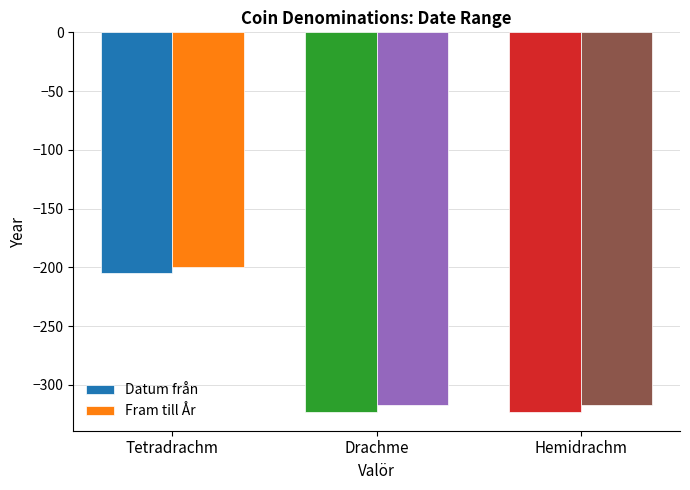

What position from the right is Tetradrachm?

3